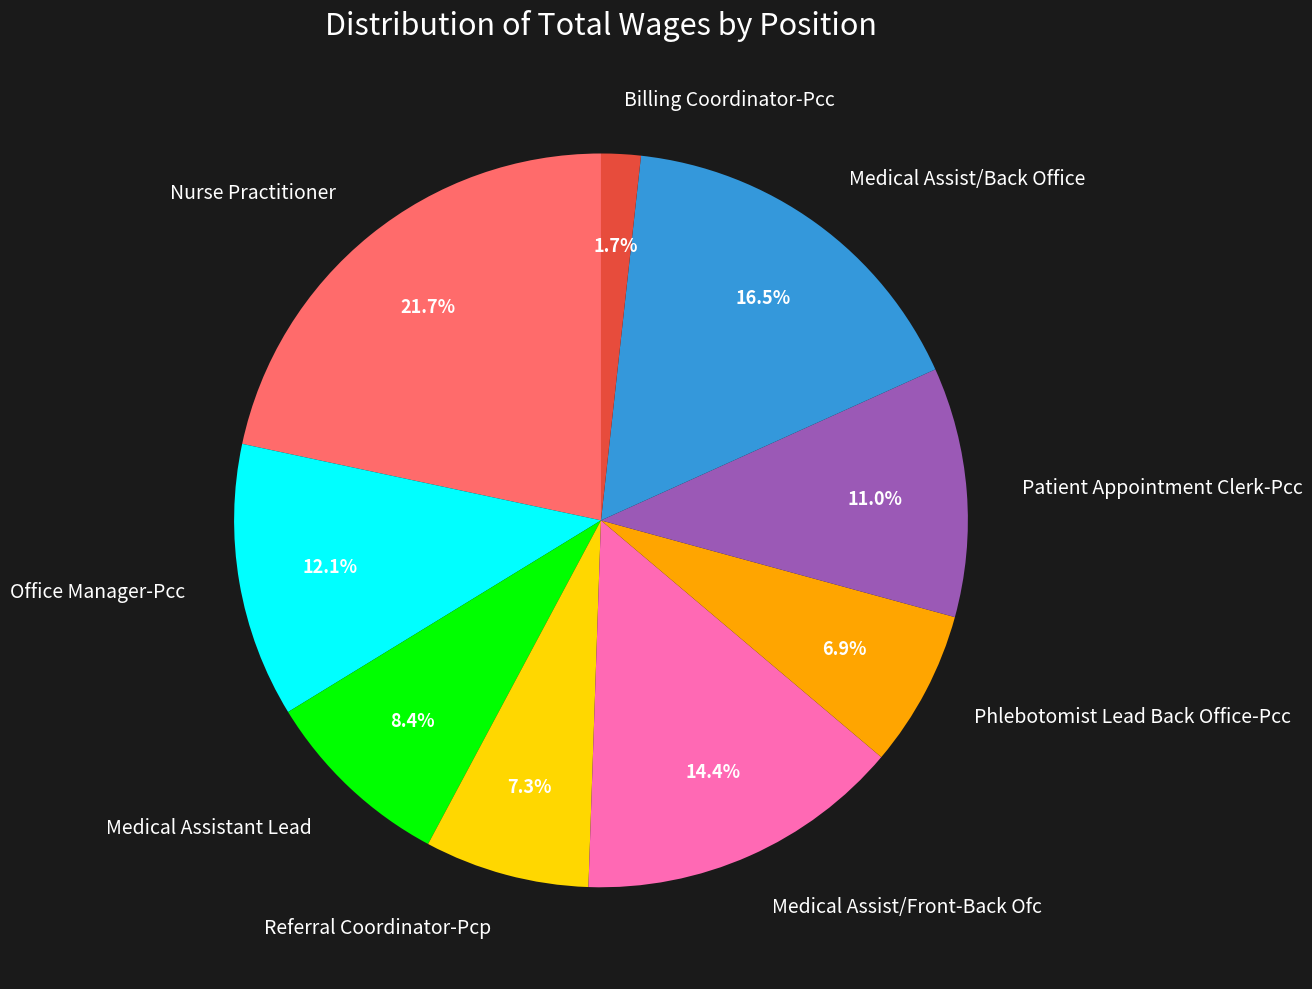

Is there any slice that represents more than half of the pie?

No